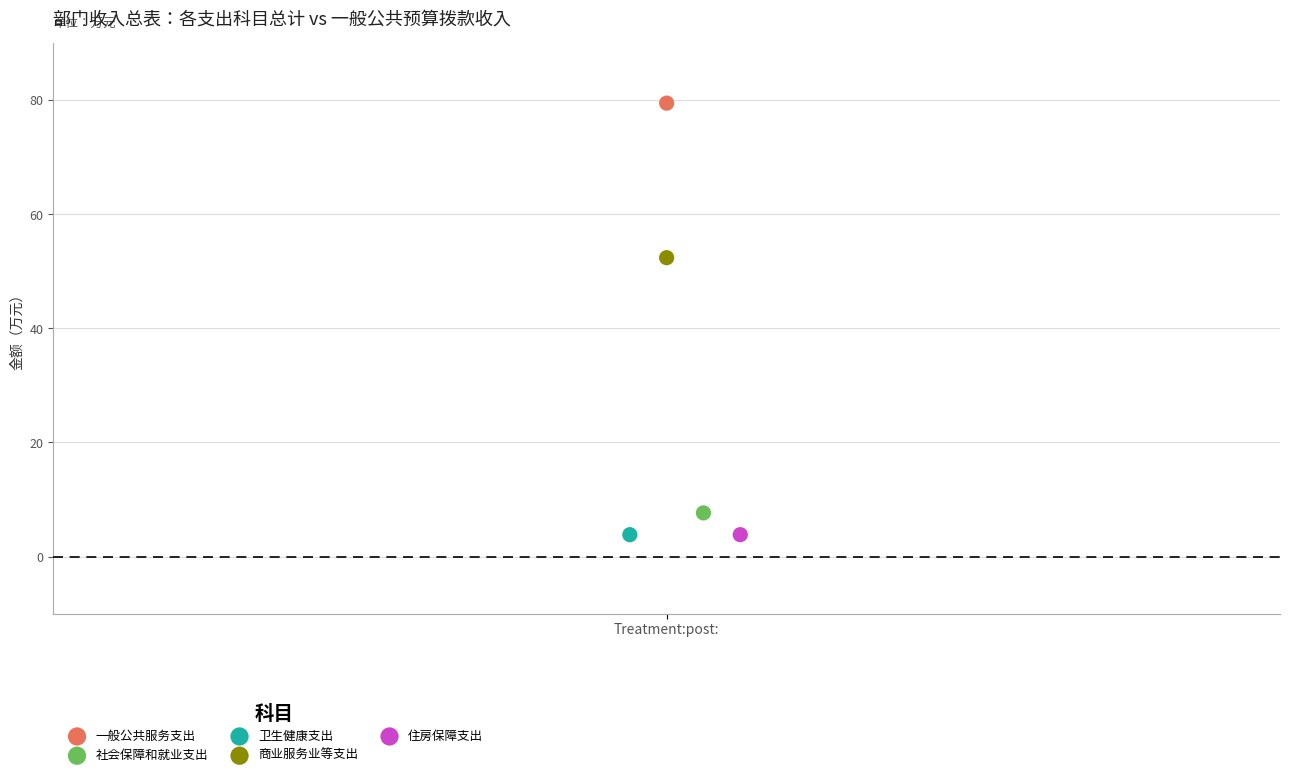

What are all the series names shown in the legend?

一般公共服务支出, 社会保障和就业支出, 卫生健康支出, 商业服务业等支出, 住房保障支出